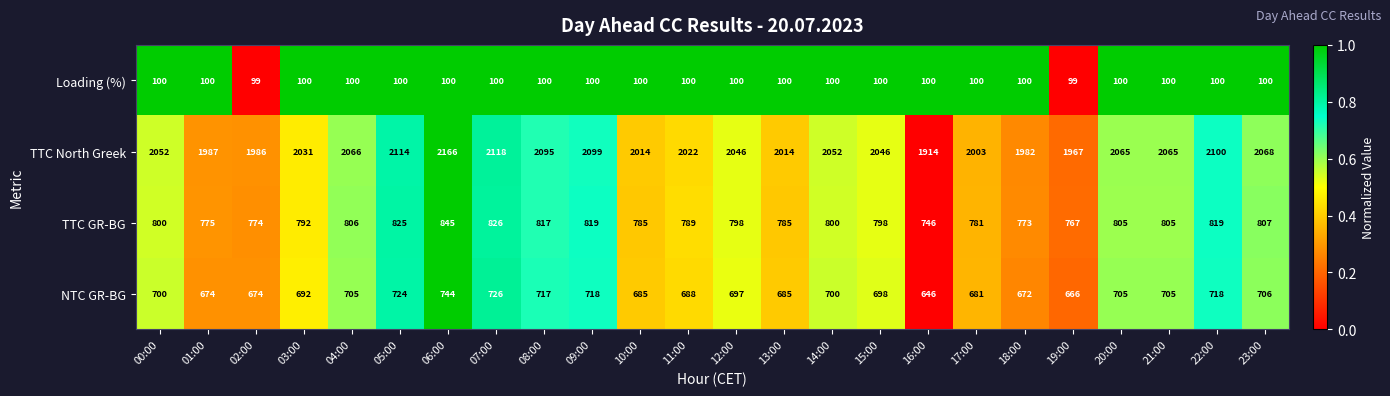

The TTC GR-BG series shows 800 at 00:00. True or false?

True